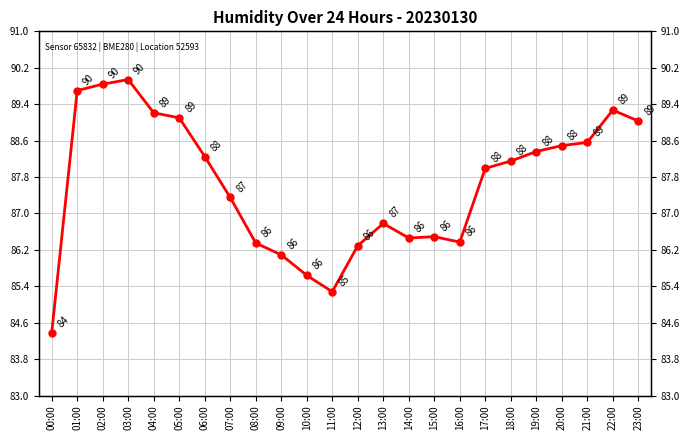

What is the label of the 6th point from the left?

05:00